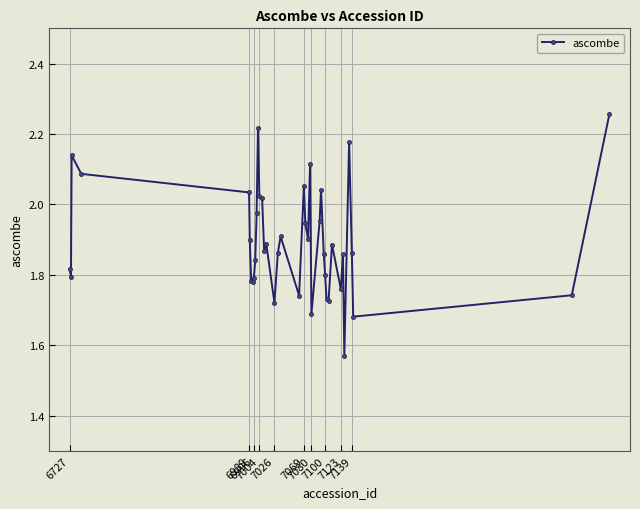

What is the difference between the second highest and second lowest values?

0.5